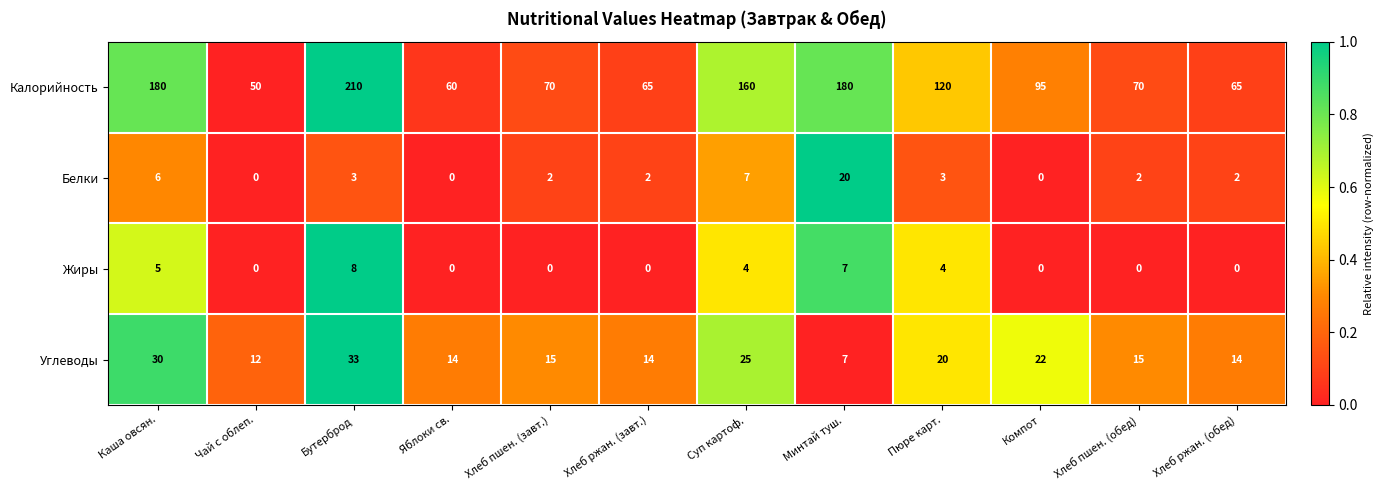

Which category has the highest value across all series?

Бутерброд